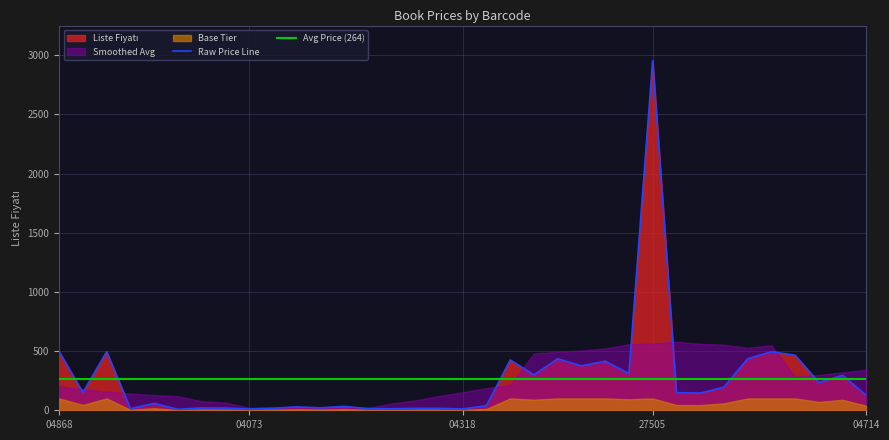

At which label does Raw Price Line reach its peak?

27505